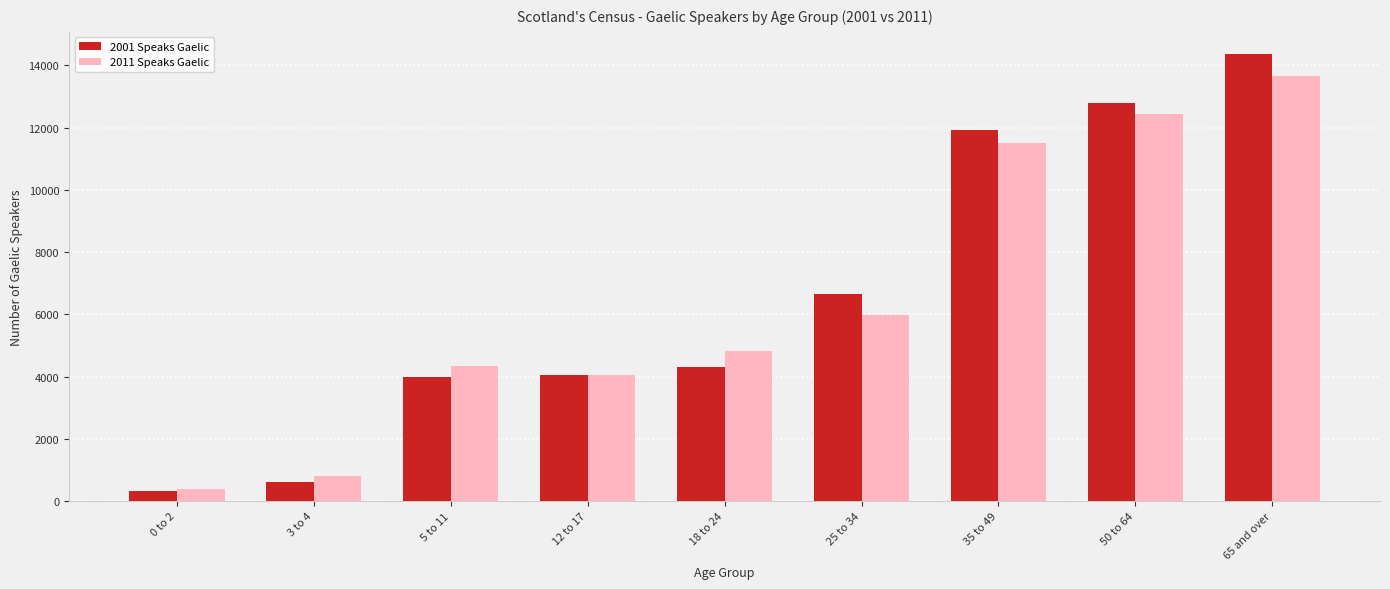

Which category has the lowest value in the 2011 Speaks Gaelic series?

0 to 2